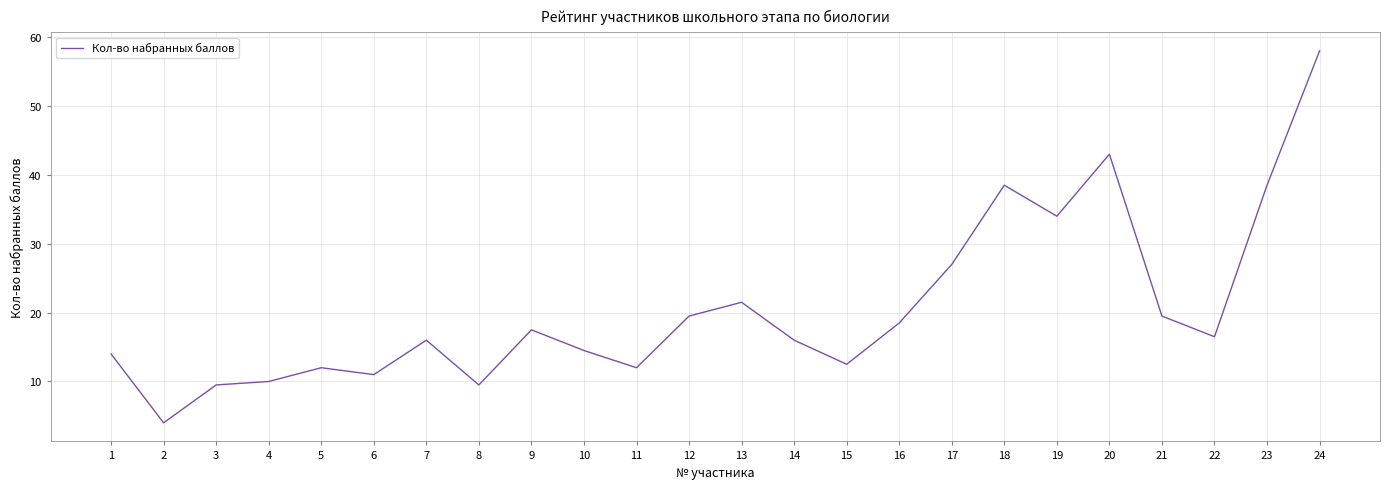

What is the change in value from 5 to 23?

+26.5